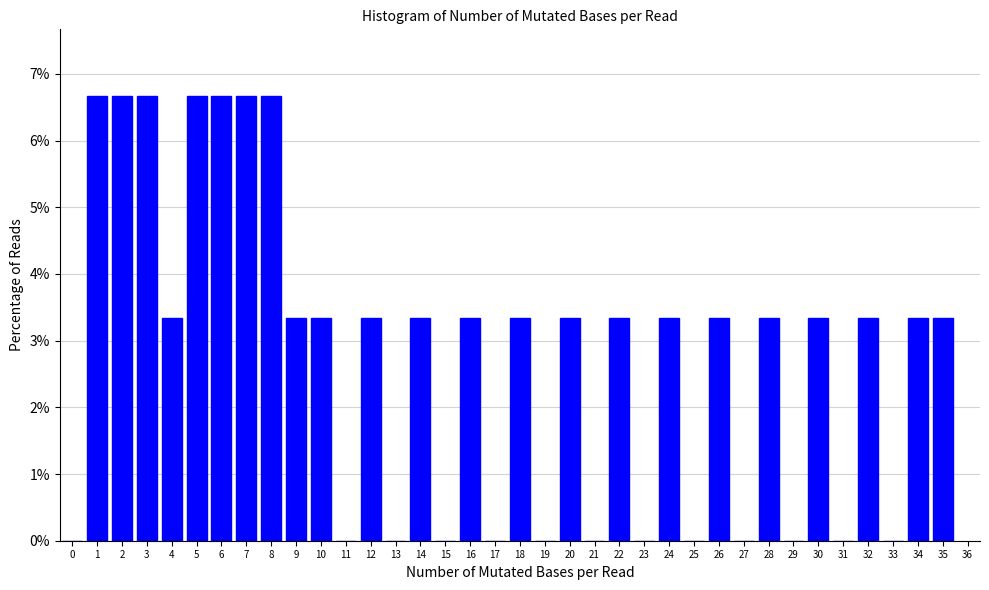

Is it true that the value at 23 is 3.4?

False